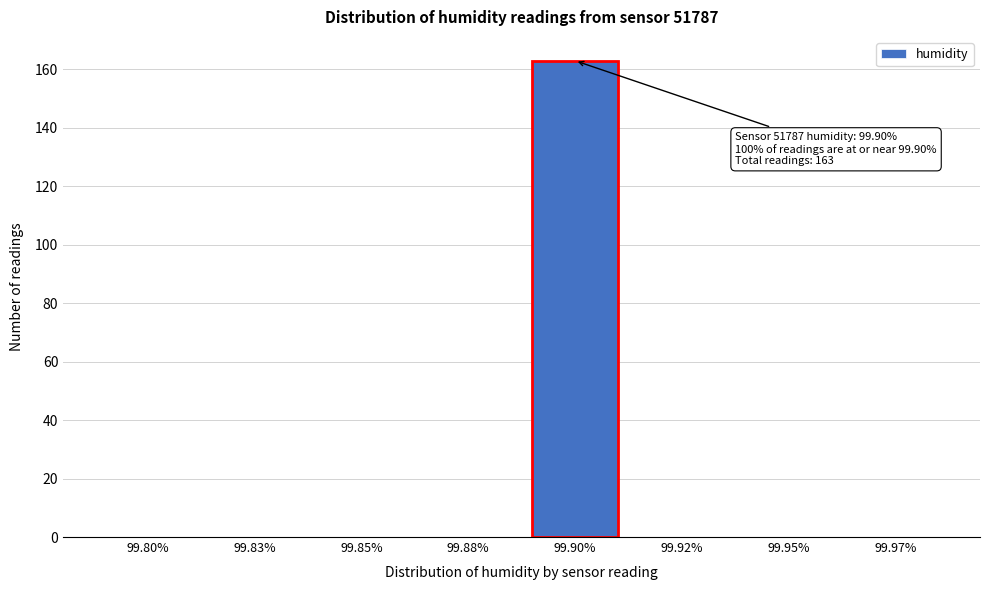

Reading left to right, list all the values displayed in this chart.

99.80%=0	99.83%=0	99.85%=0	99.88%=0	99.90%=163	99.92%=0	99.95%=0	99.97%=0